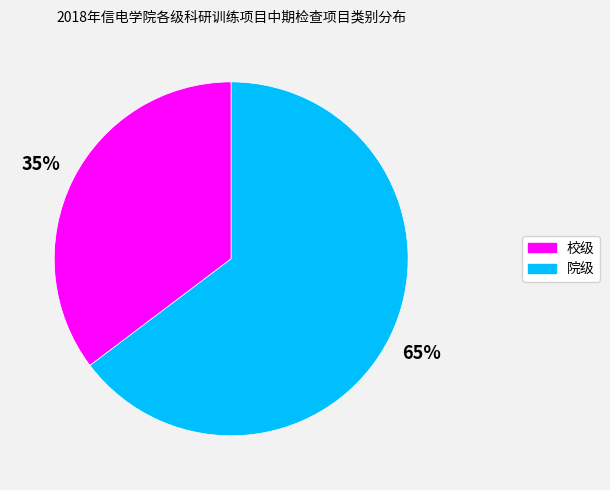

Combined, do 院级 and 校级 account for over 50%?

Yes